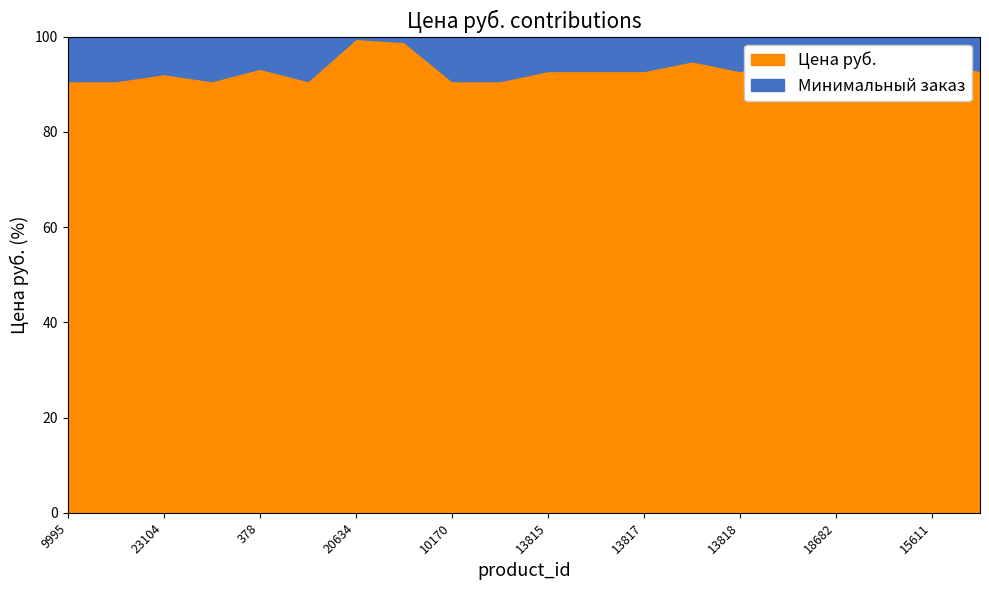

Is it true that Цена руб. equals 57.1 at 13817?

False